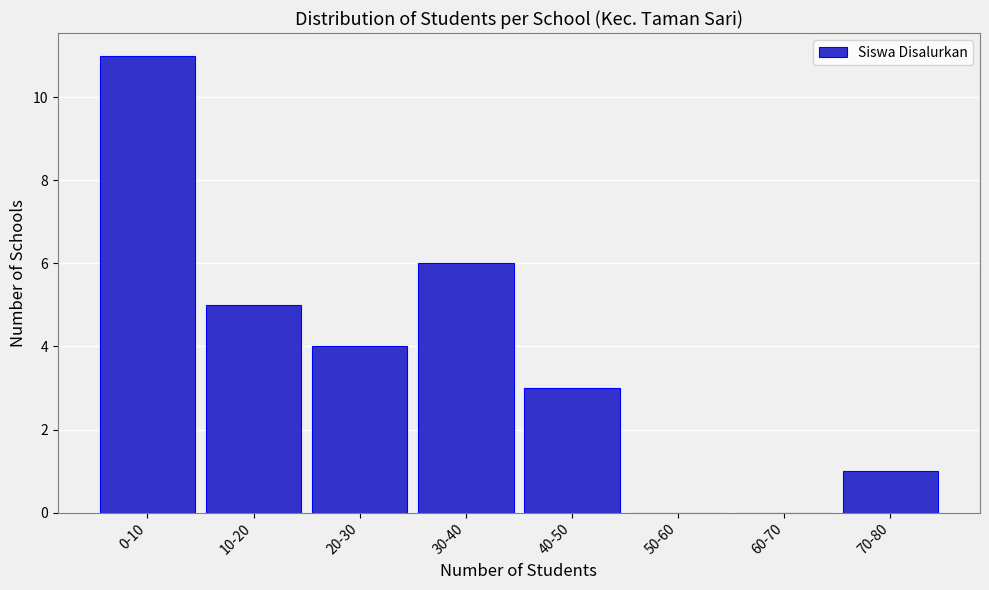

Reading left to right, extract all data points from this chart.

0-10=11	10-20=5	20-30=4	30-40=6	40-50=3	50-60=0	60-70=0	70-80=1